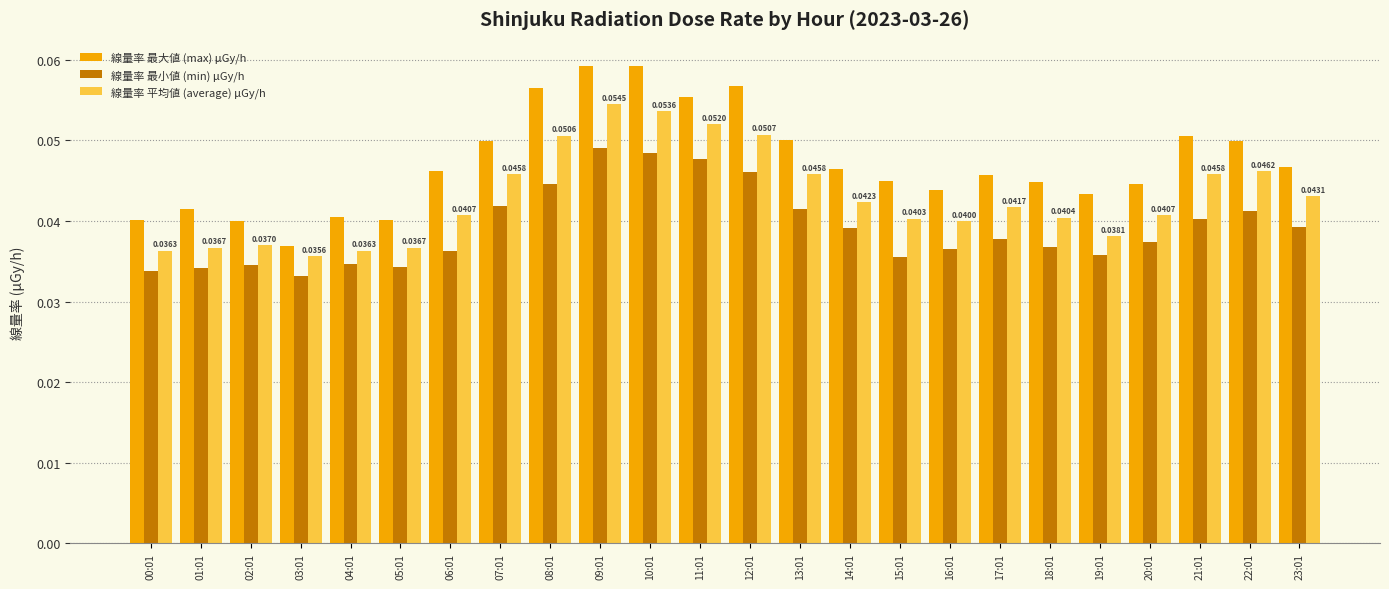

The value of 線量率 最小値 (min) μGy/h at 09:01 is 0.1. True or false?

False